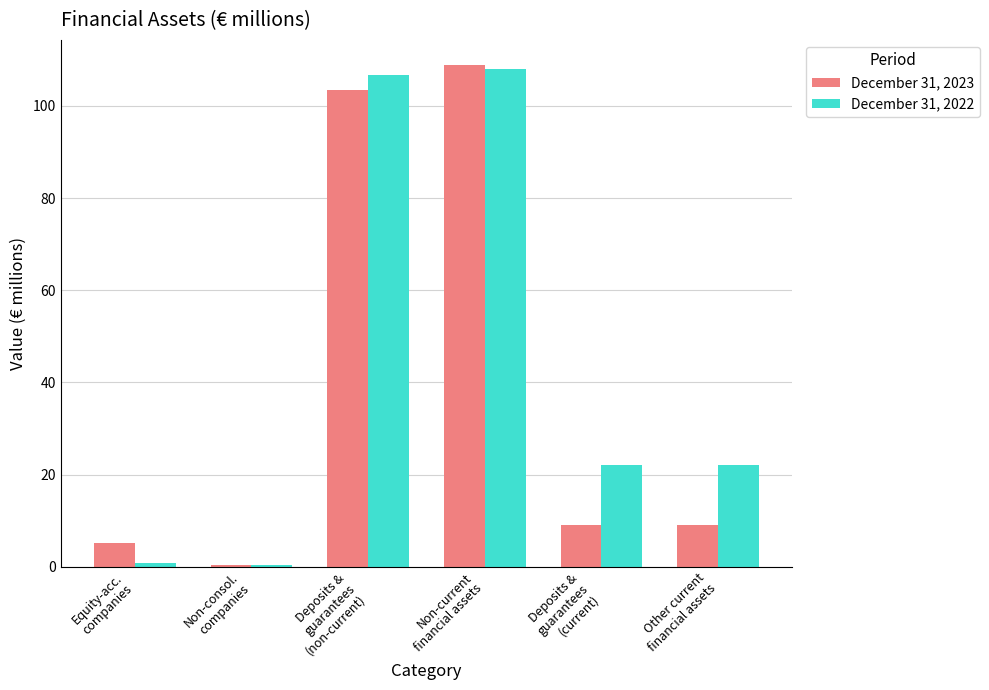

Reading right to left, extract all data points from this chart.

December 31, 2023: Other current
financial assets=9.1	Deposits &
guarantees
(current)=9.1	Non-current
financial assets=108.9	Deposits &
guarantees
(non-current)=103.4	Non-consol.
companies=0.3	Equity-acc.
companies=5.2
December 31, 2022: Other current
financial assets=22.1	Deposits &
guarantees
(current)=22.1	Non-current
financial assets=108.1	Deposits &
guarantees
(non-current)=106.8	Non-consol.
companies=0.4	Equity-acc.
companies=0.9